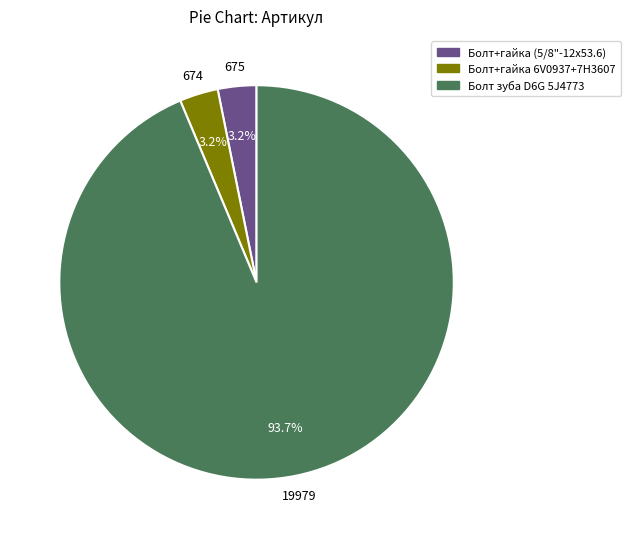

How many slices are in this pie chart?

3